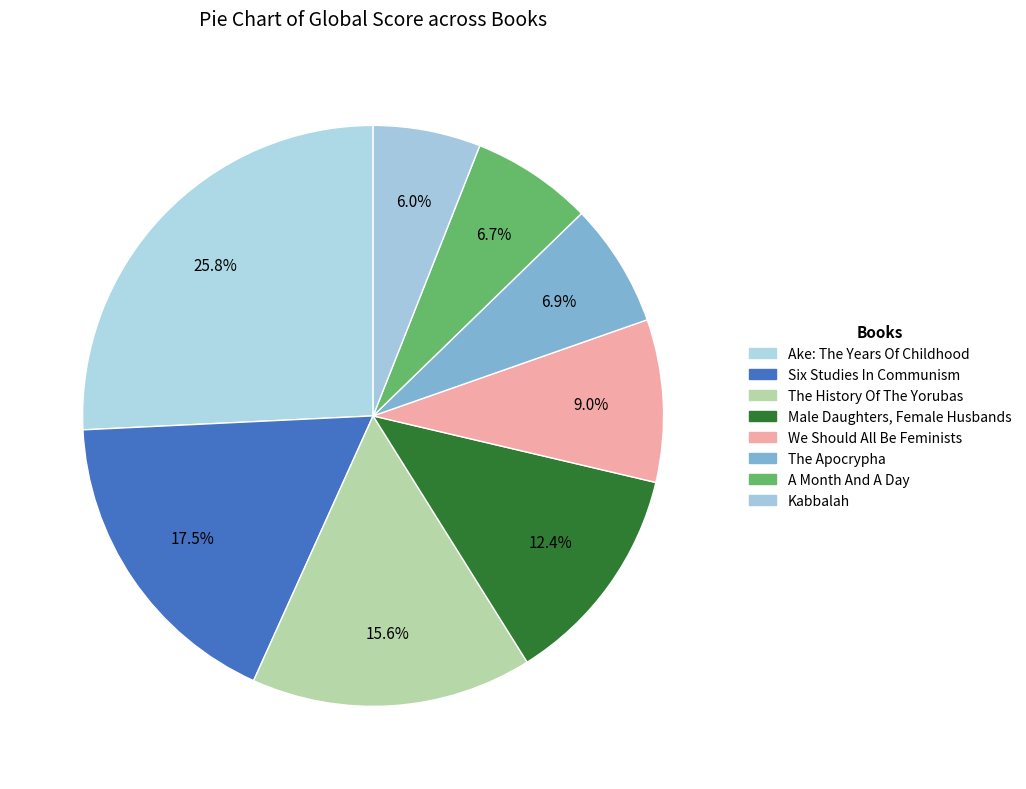

Is Six Studies In Communism the majority of the pie?

No